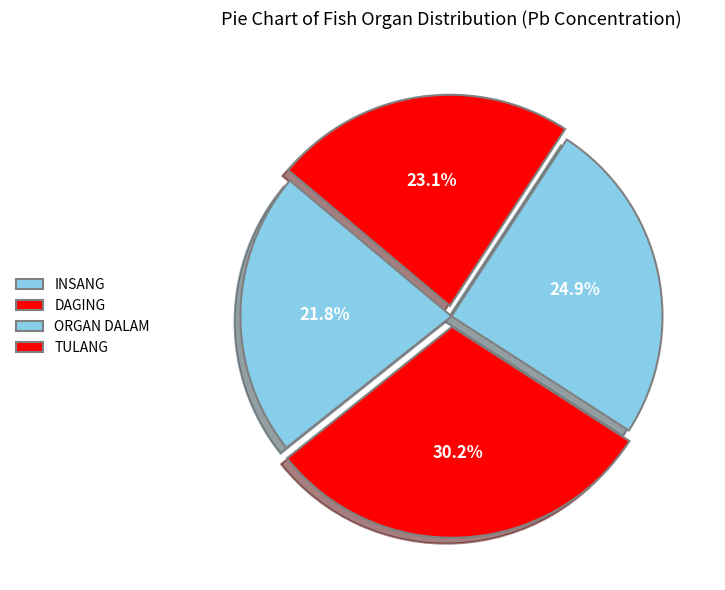

Is there a majority slice in this chart?

No